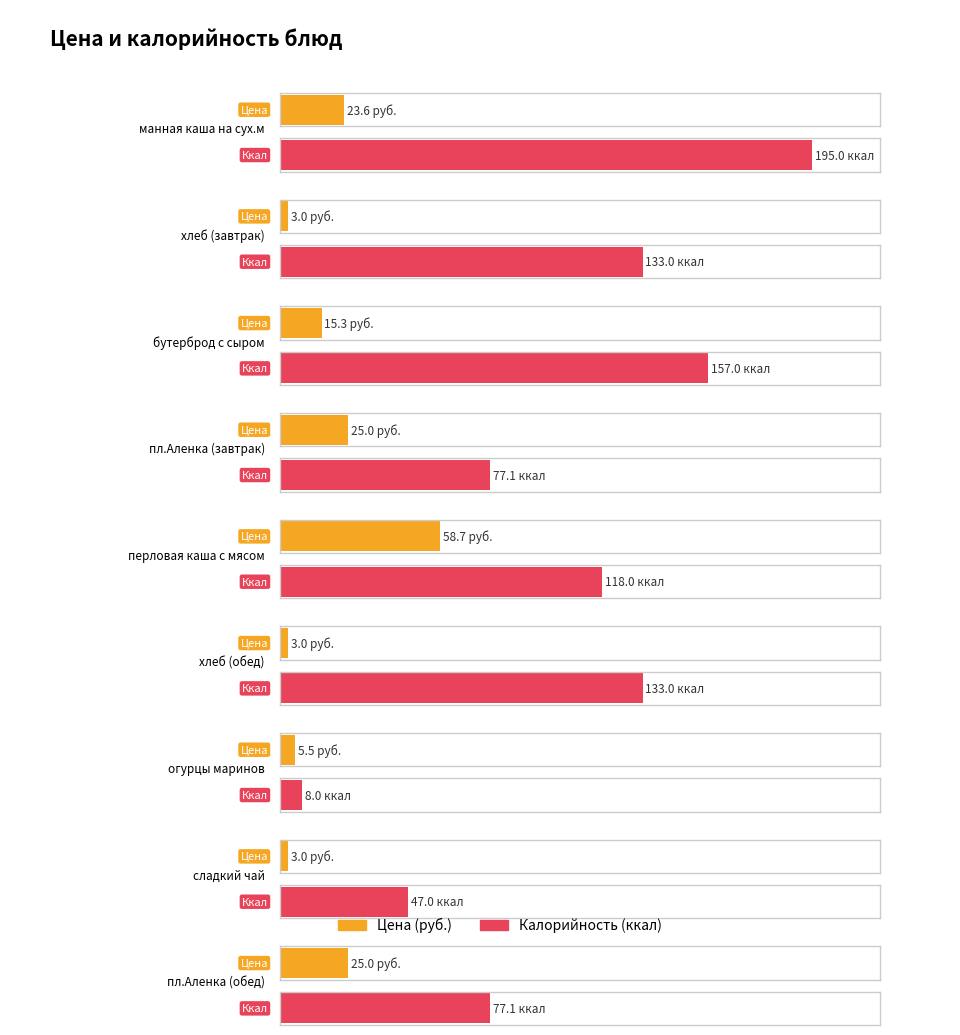

Reading right to left, transcribe all the data shown in this chart.

Цена: пл.Аленка (обед)=25.0	сладкий чай=3.0	огурцы маринов=5.5	хлеб (обед)=3.0	перловая каша с мясом=58.7	пл.Аленка (завтрак)=25.0	бутерброд с сыром=15.3	хлеб (завтрак)=3.0	манная каша на сух.м=23.6
калорийность: пл.Аленка (обед)=77.1	сладкий чай=47.0	огурцы маринов=8.0	хлеб (обед)=133.0	перловая каша с мясом=118.0	пл.Аленка (завтрак)=77.1	бутерброд с сыром=157.0	хлеб (завтрак)=133.0	манная каша на сух.м=195.0